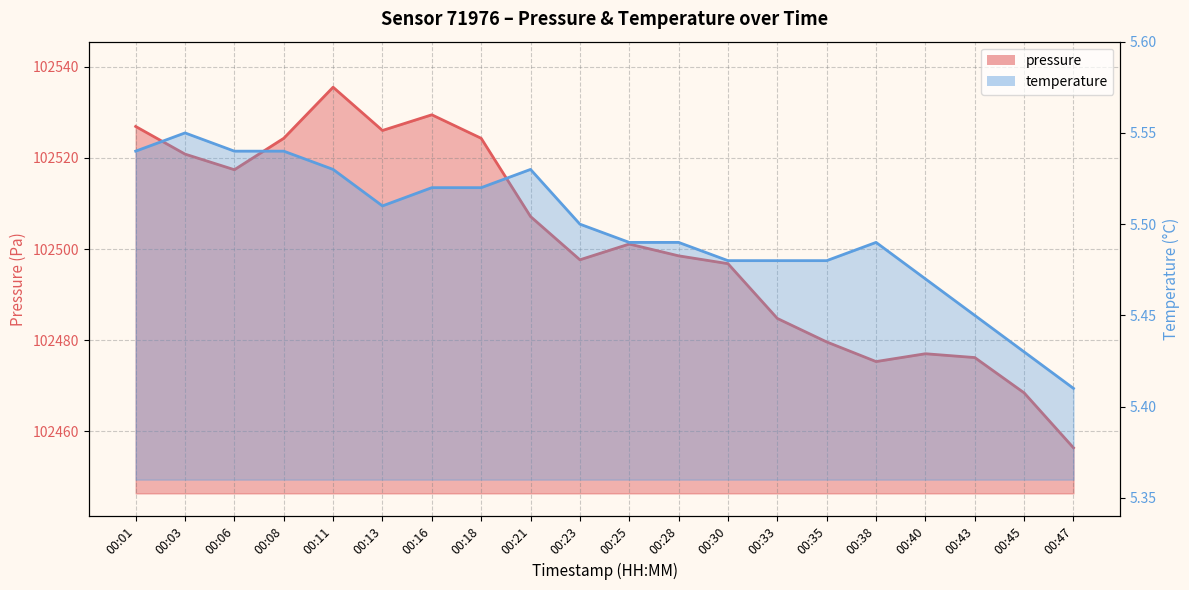

What are all the series names shown in the legend?

pressure, temperature